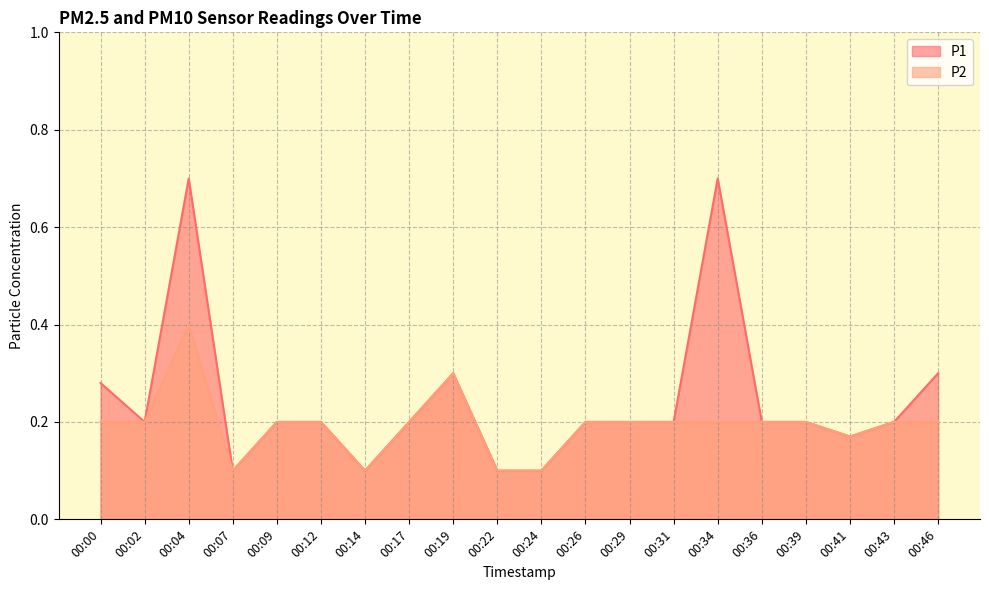

What is the minimum value shown in the chart?

0.1